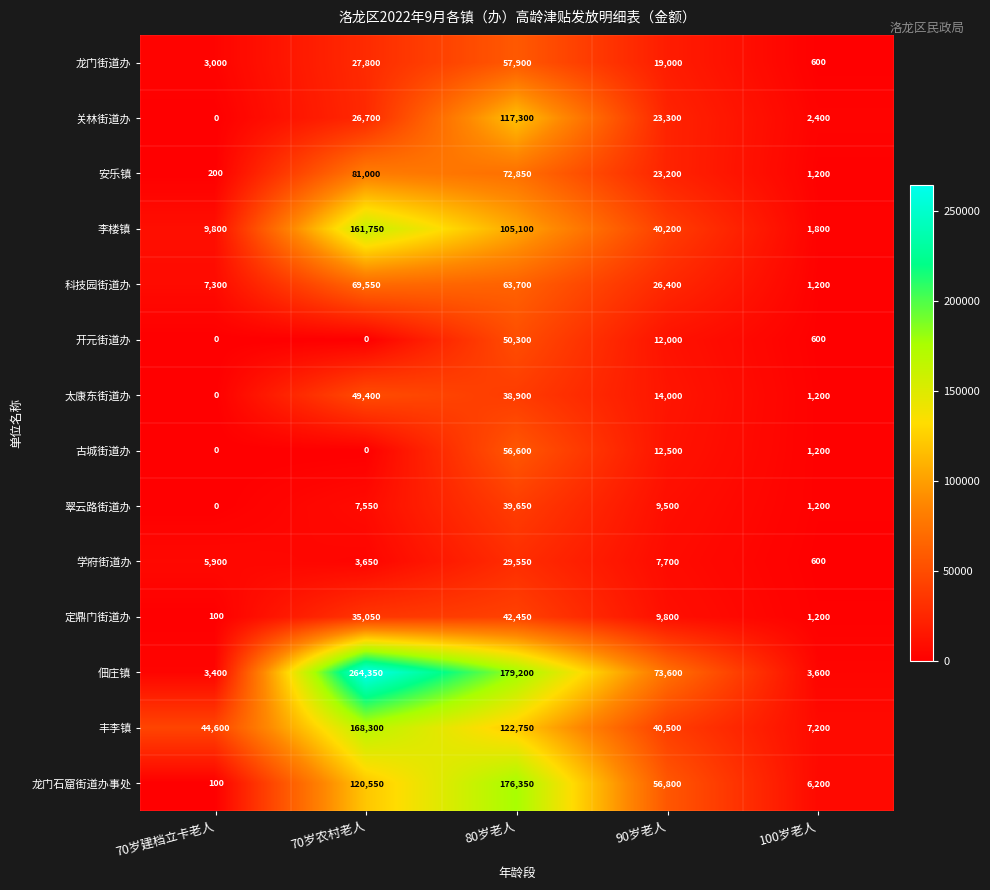

How many data points in 龙门石窟街道办事处 are less than 56800?

2